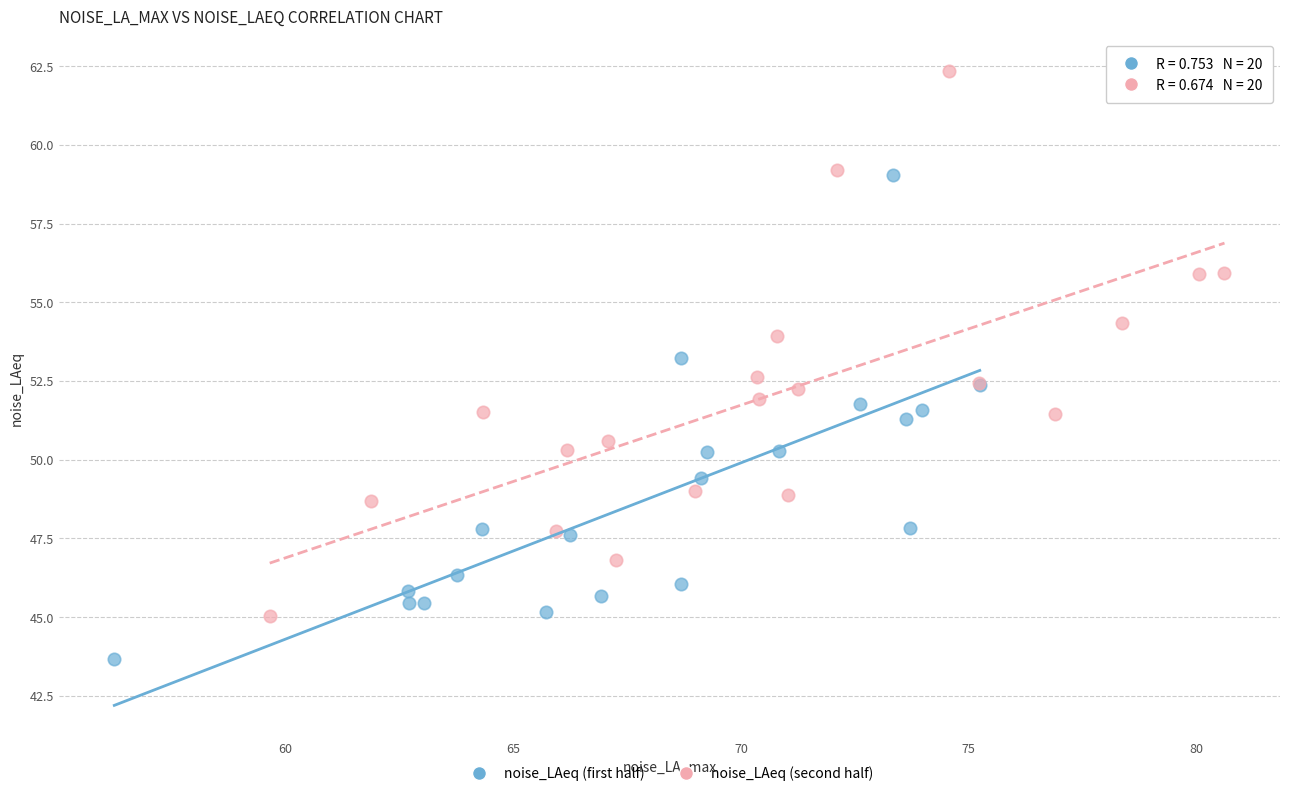

Which series reaches the minimum Y coordinate?

noise_LAeq (first half)